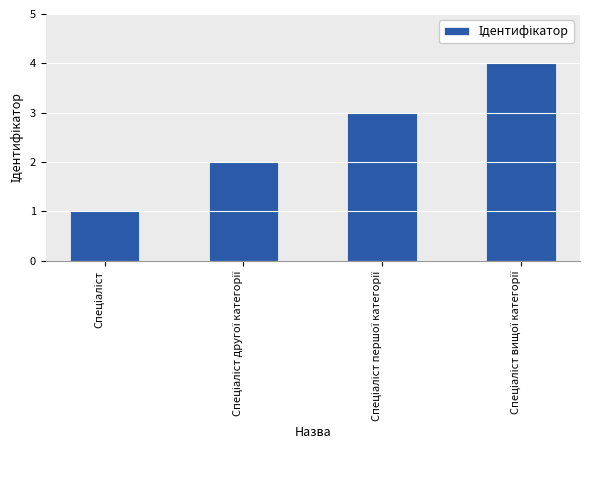

Are the bars horizontal?

No